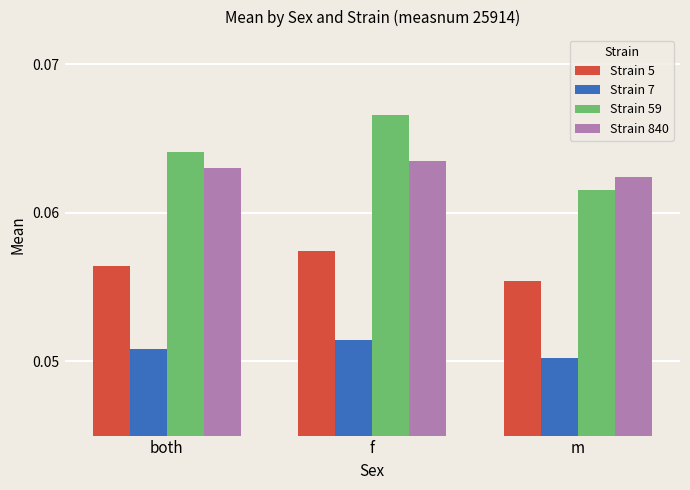

At which category is the sum across all series the highest?

f